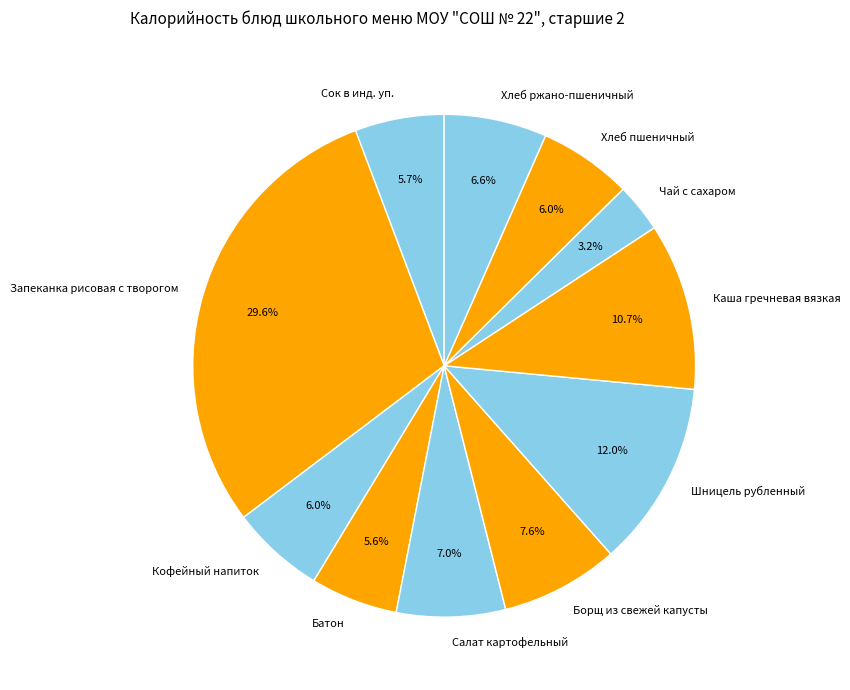

Count the number of slices in the pie.

11